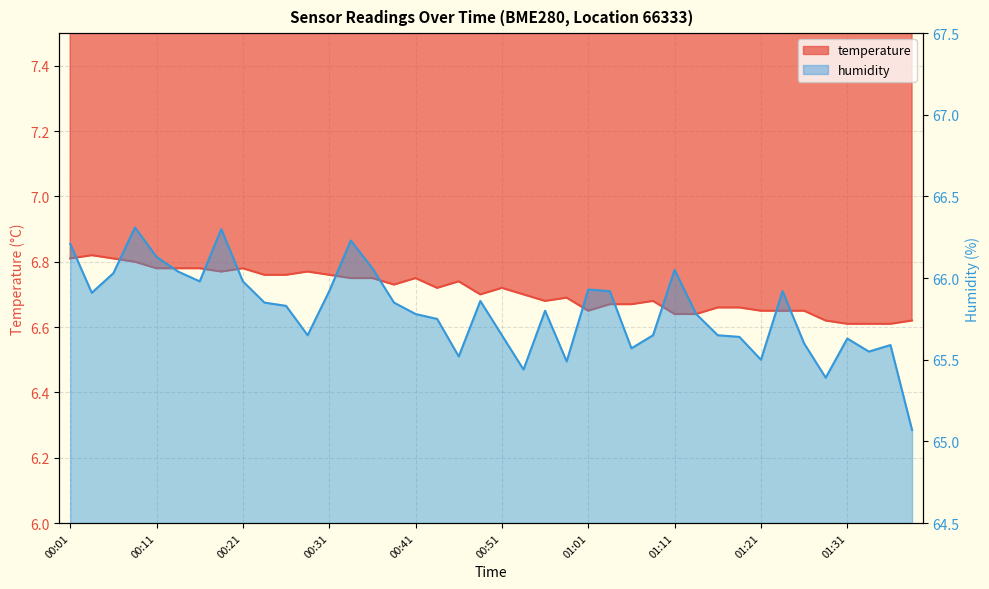

Reading right to left, list all the values displayed in this chart.

temperature: 01:38=6.6	01:36=6.6	01:33=6.6	01:31=6.6	01:28=6.6	01:26=6.7	01:23=6.7	01:21=6.7	01:18=6.7	01:16=6.7	01:13=6.6	01:11=6.6	01:08=6.7	01:06=6.7	01:03=6.7	01:01=6.7	00:58=6.7	00:56=6.7	00:53=6.7	00:51=6.7	00:48=6.7	00:46=6.7	00:43=6.7	00:41=6.8	00:38=6.7	00:35=6.8	00:33=6.8	00:31=6.8	00:28=6.8	00:26=6.8	00:23=6.8	00:21=6.8	00:18=6.8	00:16=6.8	00:13=6.8	00:11=6.8	00:08=6.8	00:06=6.8	00:03=6.8	00:01=6.8
humidity: 01:38=65.1	01:36=65.6	01:33=65.5	01:31=65.6	01:28=65.4	01:26=65.6	01:23=65.9	01:21=65.5	01:18=65.6	01:16=65.7	01:13=65.8	01:11=66.0	01:08=65.7	01:06=65.6	01:03=65.9	01:01=65.9	00:58=65.5	00:56=65.8	00:53=65.4	00:51=65.7	00:48=65.9	00:46=65.5	00:43=65.8	00:41=65.8	00:38=65.8	00:35=66.1	00:33=66.2	00:31=65.9	00:28=65.7	00:26=65.8	00:23=65.8	00:21=66.0	00:18=66.3	00:16=66.0	00:13=66.0	00:11=66.1	00:08=66.3	00:06=66.0	00:03=65.9	00:01=66.2